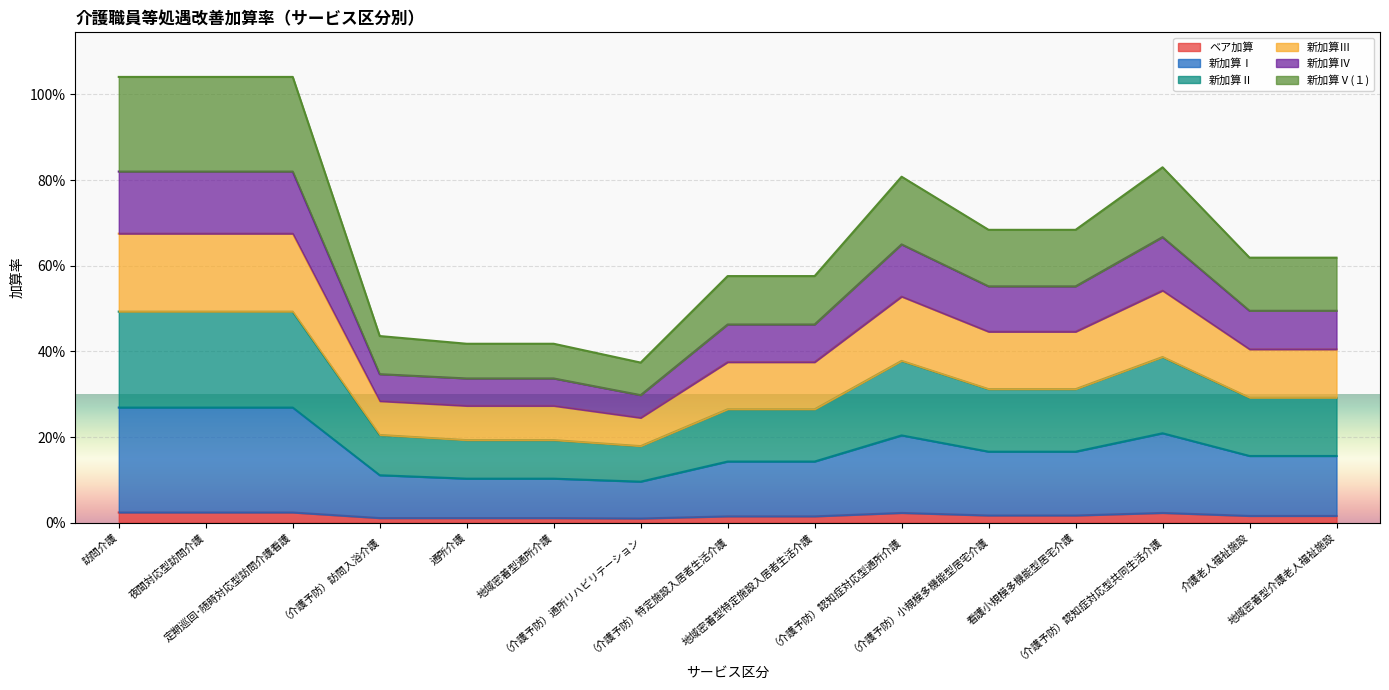

What are all the series names shown in the legend?

ベア加算, 新加算Ⅰ, 新加算Ⅱ, 新加算Ⅲ, 新加算Ⅳ, 新加算Ⅴ(１)